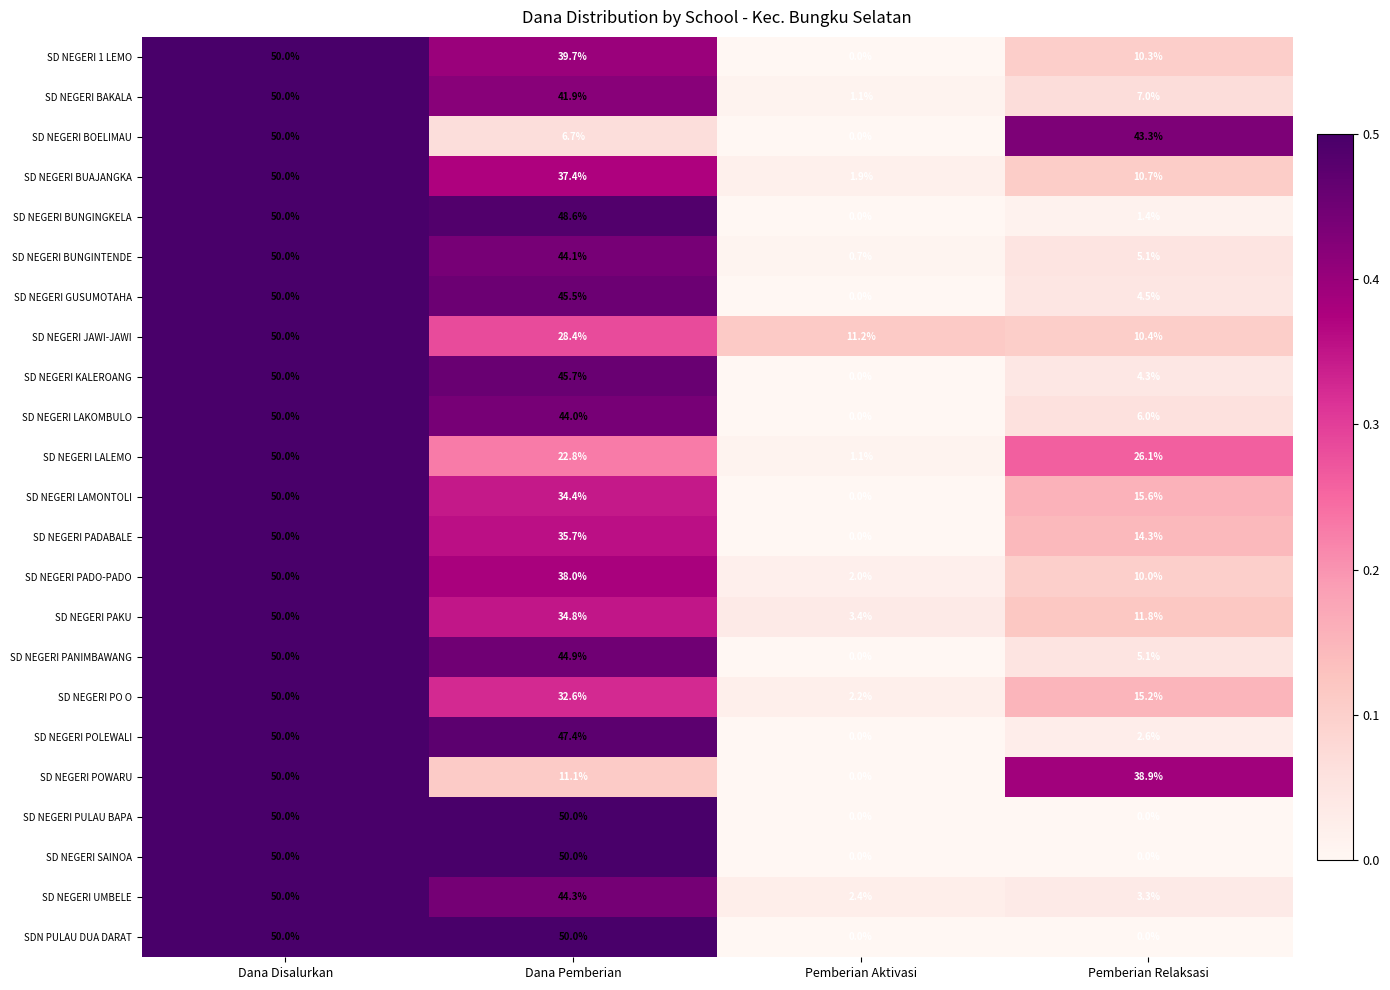

True or false: SD NEGERI PADO-PADO has a value of 38.0 at Dana Pemberian.

True